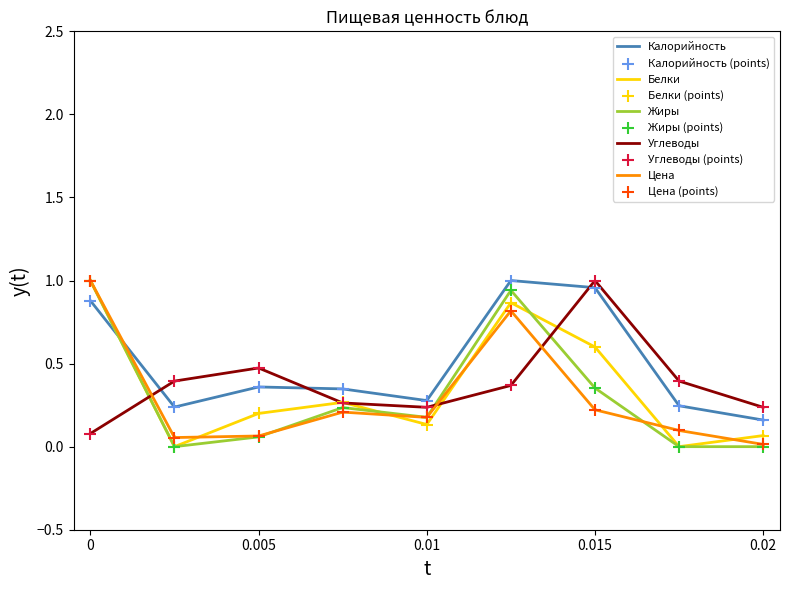

Which series reaches the minimum Y coordinate?

Белки